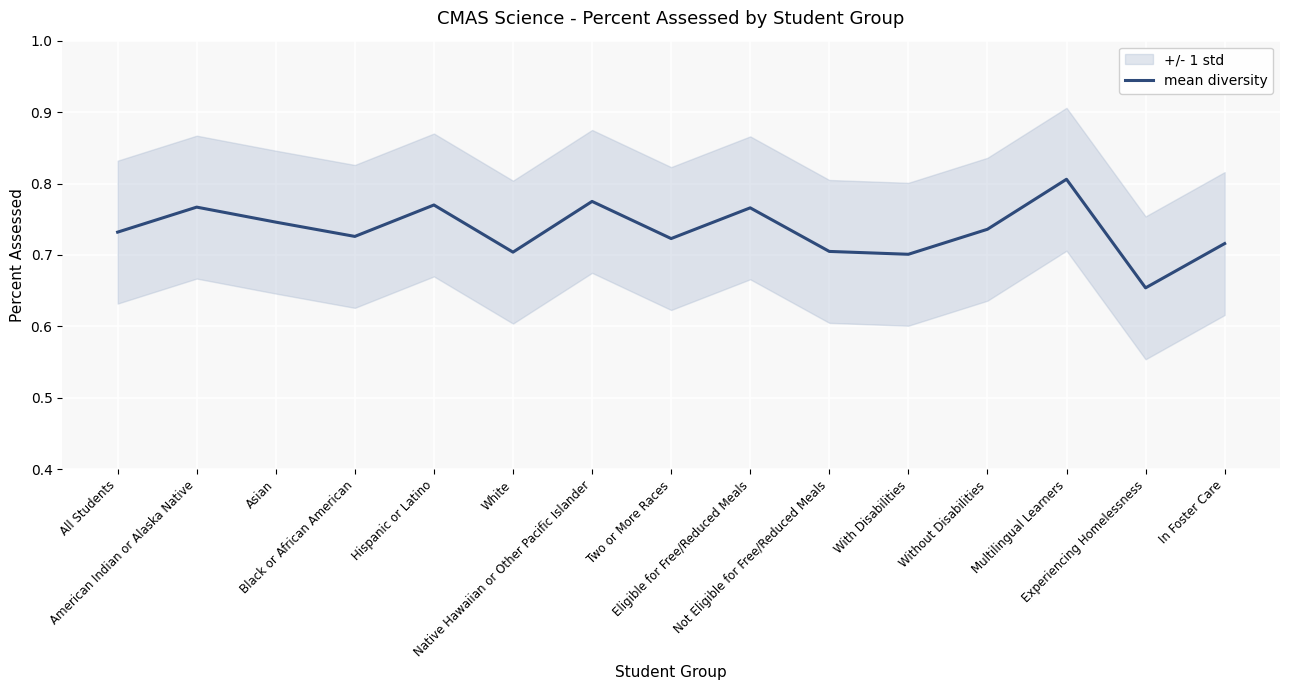

What is the label of the 14th point from the left?

Experiencing Homelessness